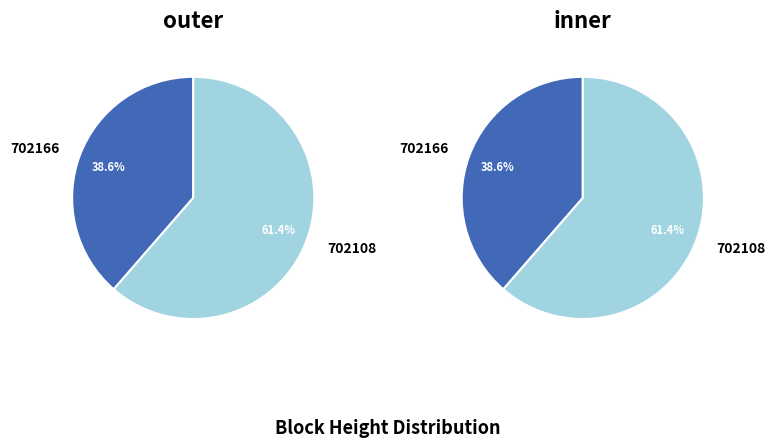

Rank the categories by value from lowest to highest.

702166, 702108